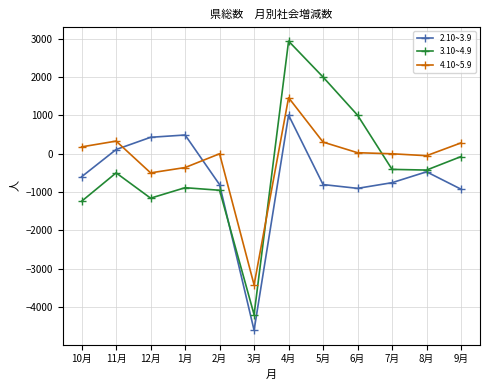

Between which two adjacent categories do 4.10~5.9 and 3.10~4.9 first intersect?

3月 and 4月